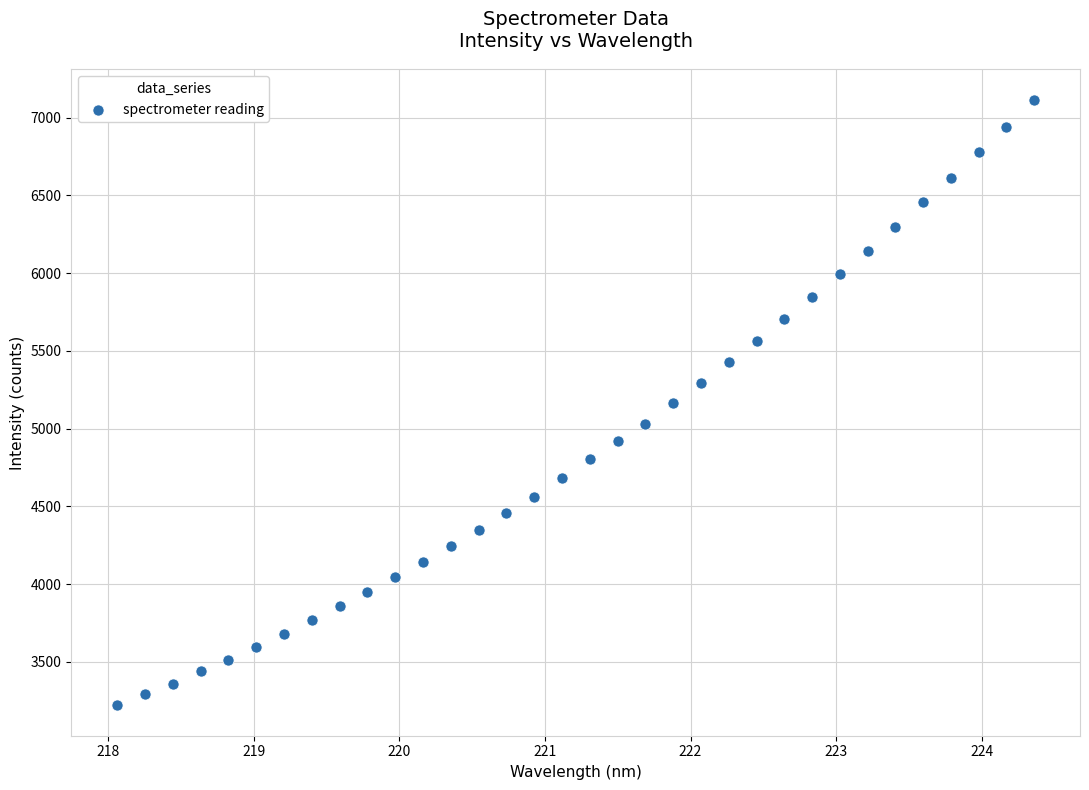

What is the range of X values (max minus min)?

6.3